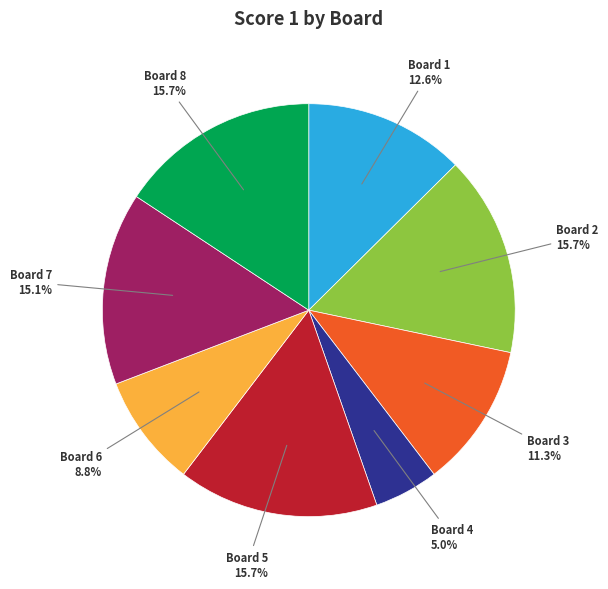

Is there a majority slice in this chart?

No